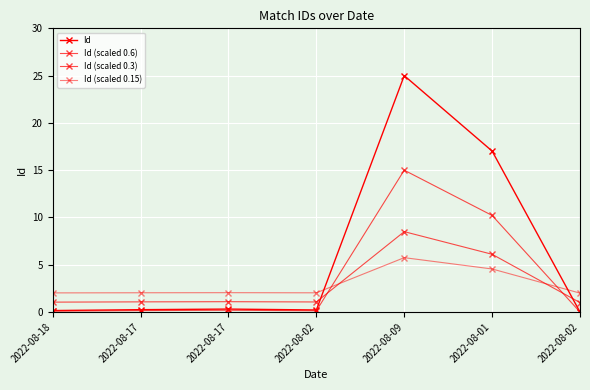

How many lines are shown in the chart?

4